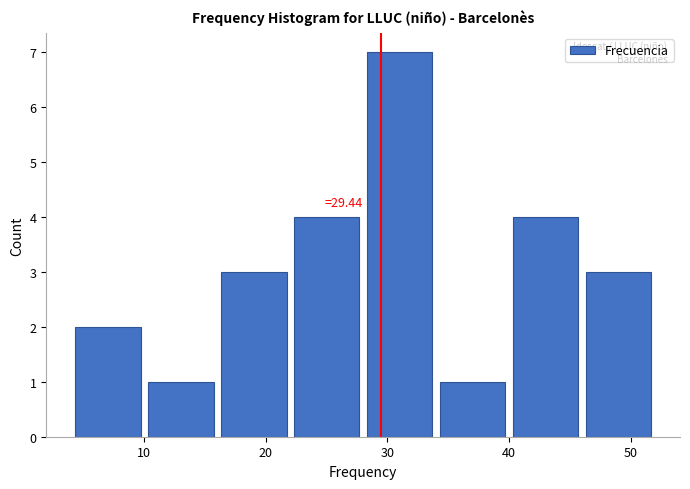

Over which range of the x-axis is the bar tallest?

28 to 34